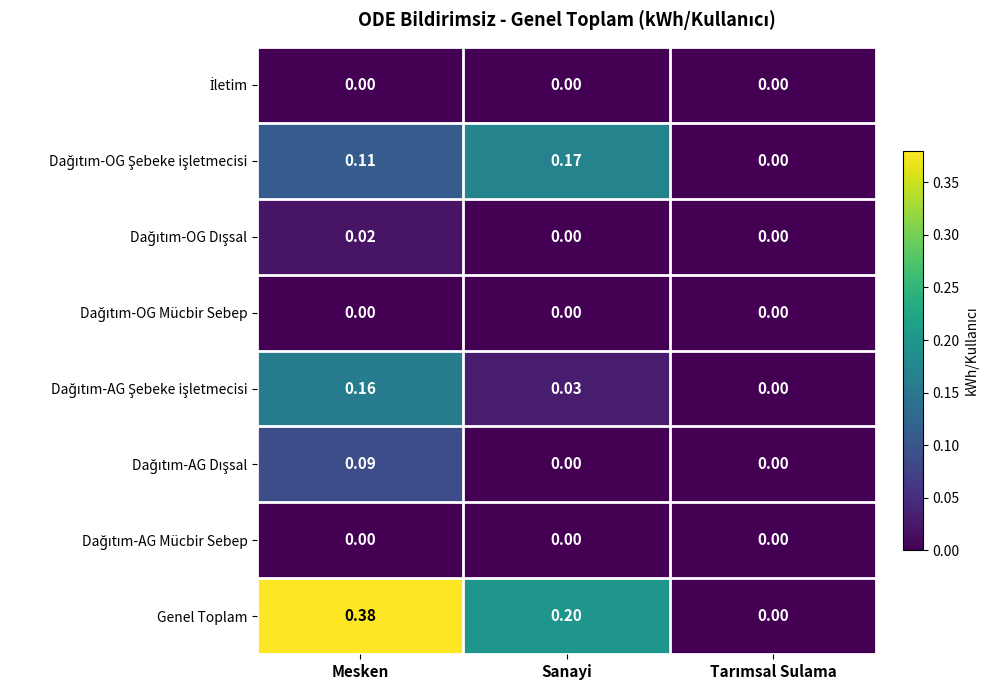

Which series changed the most between Mesken and Sanayi?

Genel Toplam